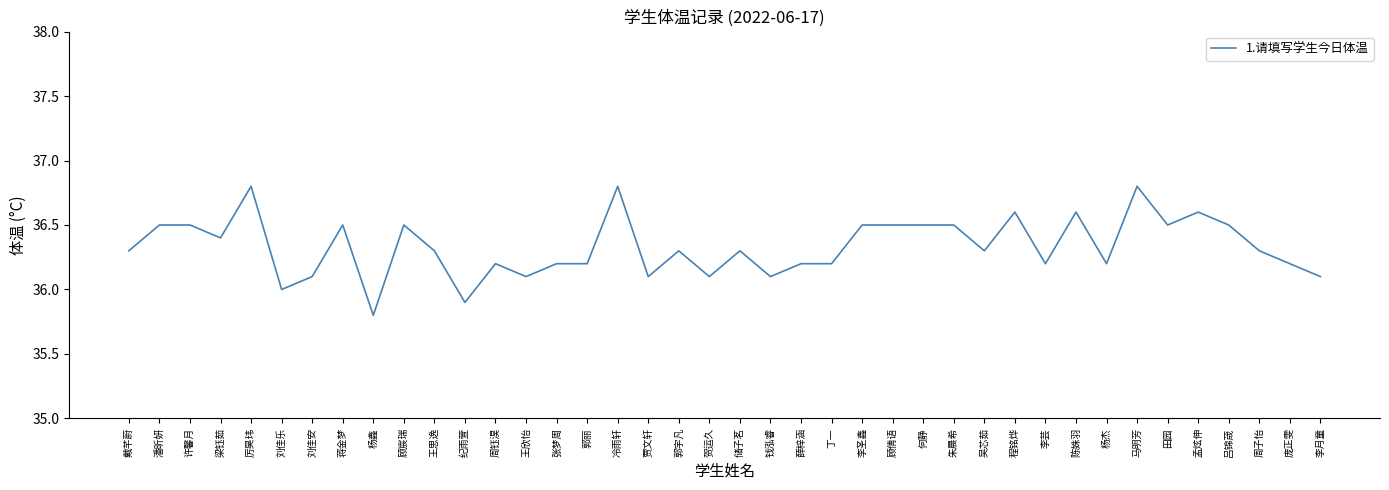

What is the difference between the values at 许馨月 and 吴芯茹?

0.2